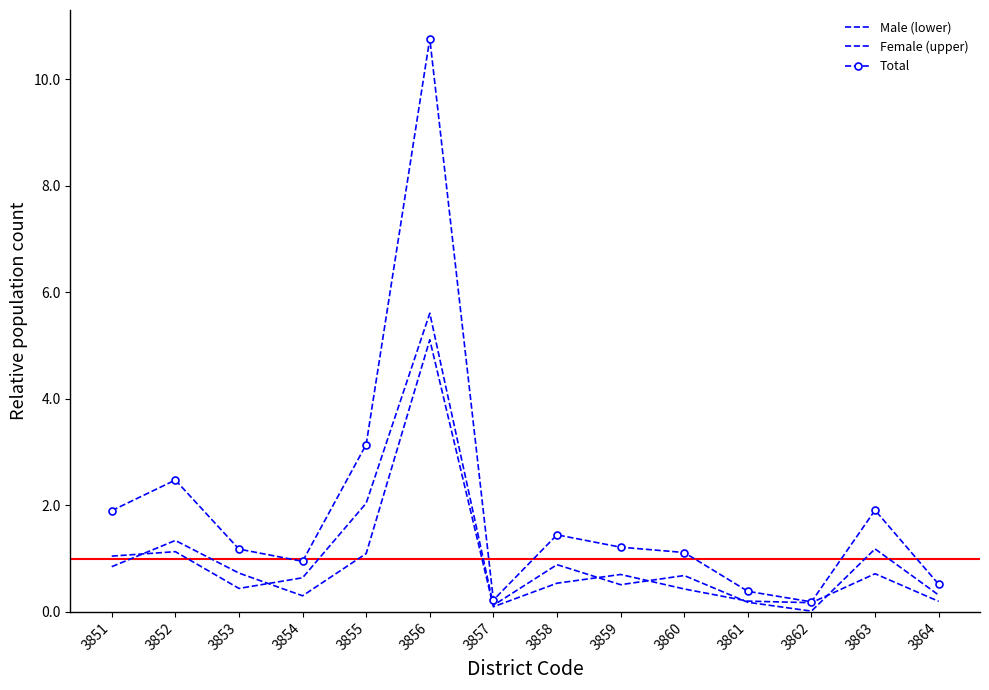

The value of Total at 3851 is 1.9. True or false?

True